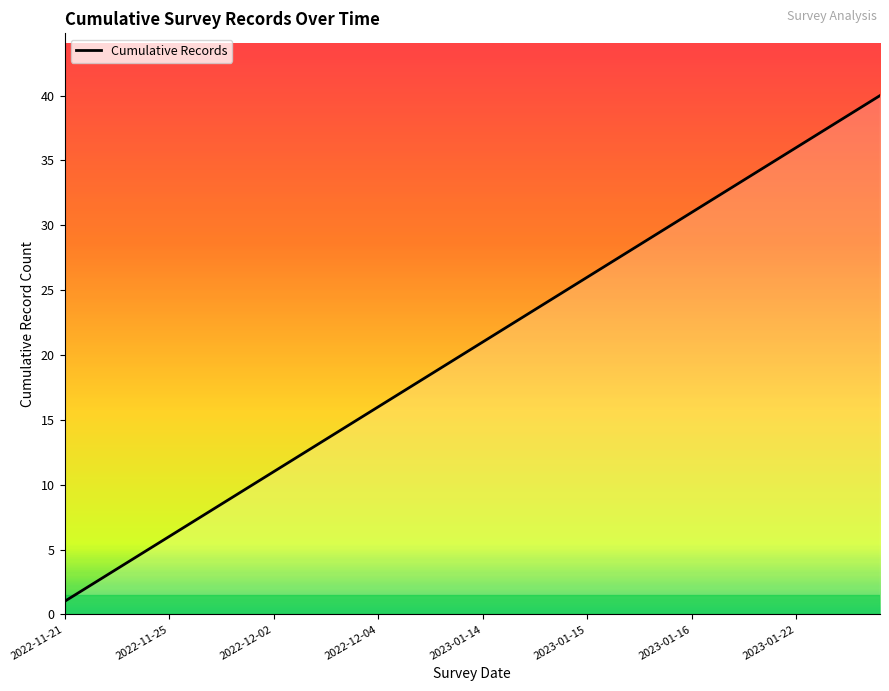

What is the greatest value displayed?

40